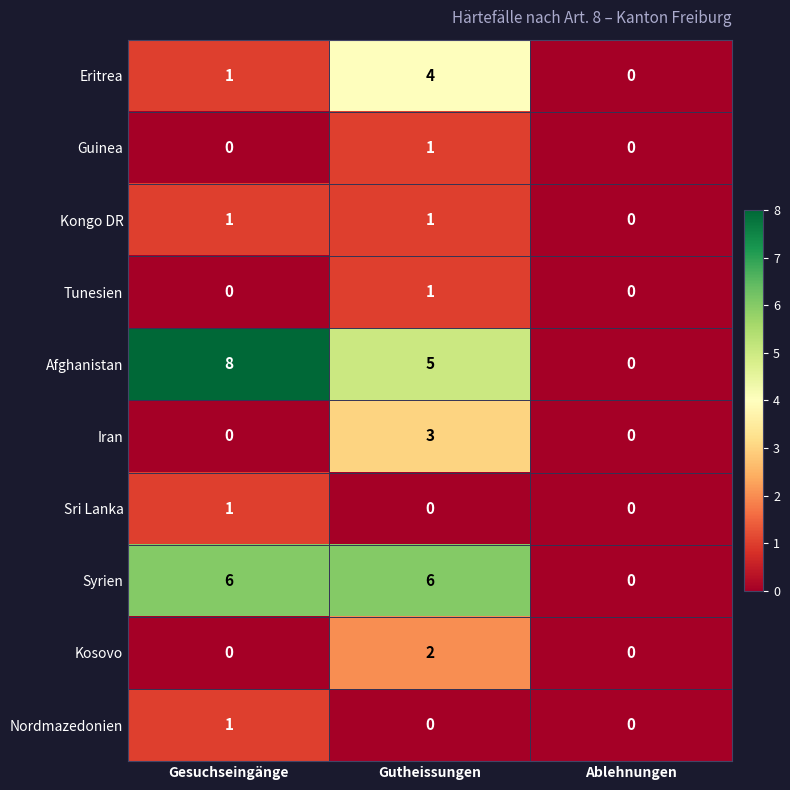

At how many categories does at least one series exceed 7?

1